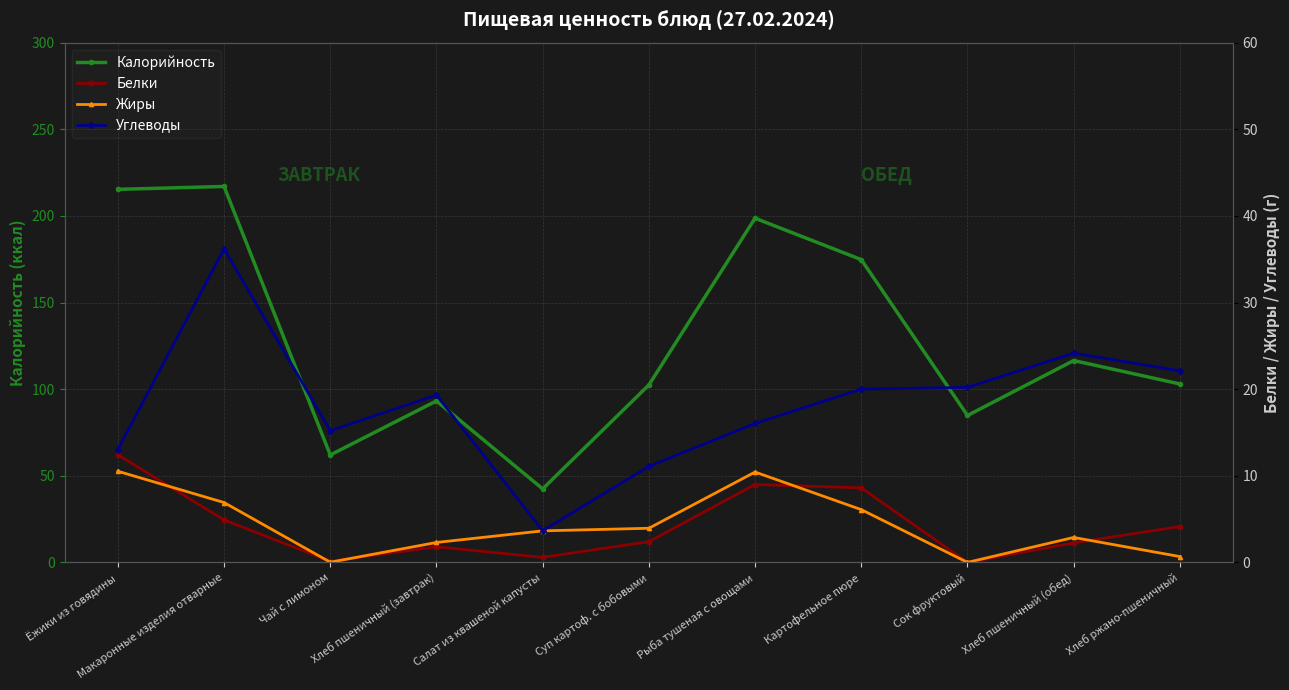

Is it true that Жиры equals 6.9 at Макаронные изделия отварные?

True